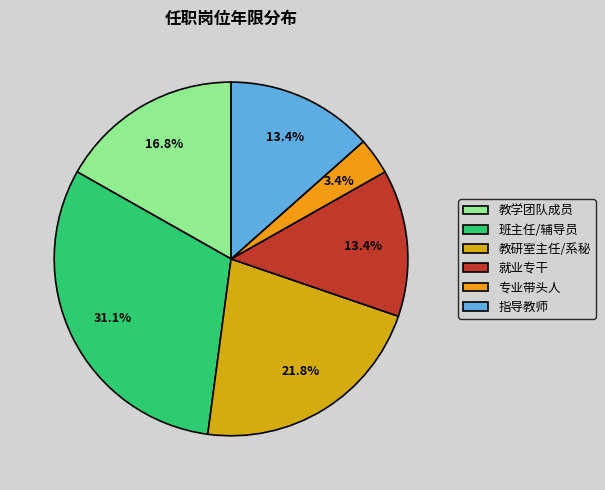

Count the number of slices in the pie.

6